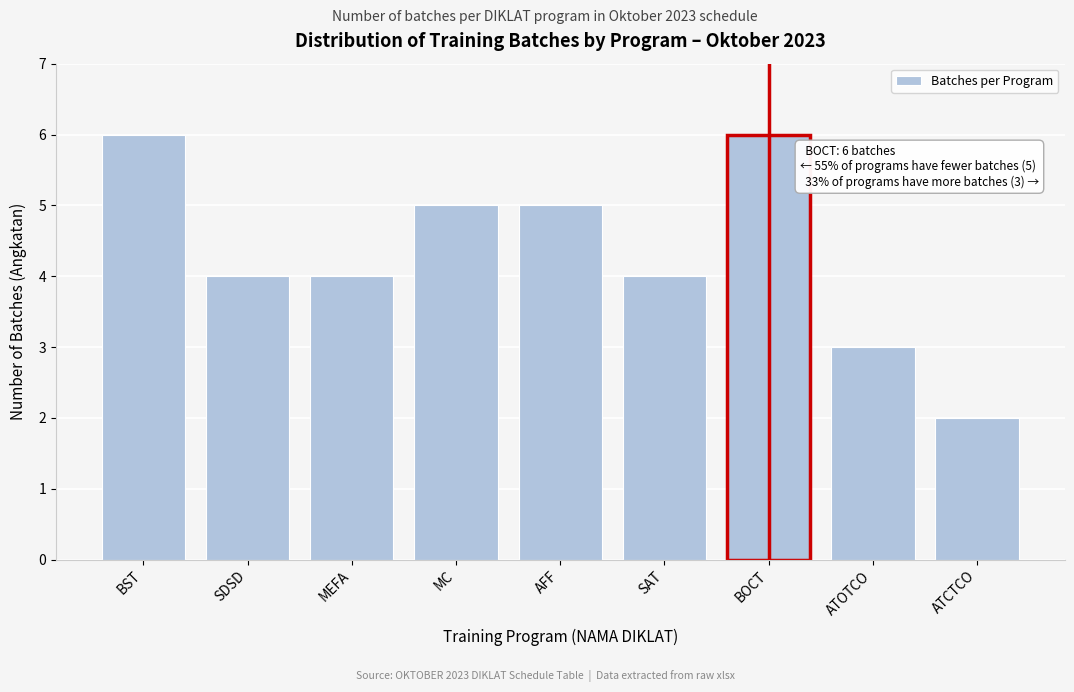

Reading right to left, extract all data points from this chart.

ATCTCO=2	ATOTCO=3	BOCT=6	SAT=4	AFF=5	MC=5	MEFA=4	SDSD=4	BST=6